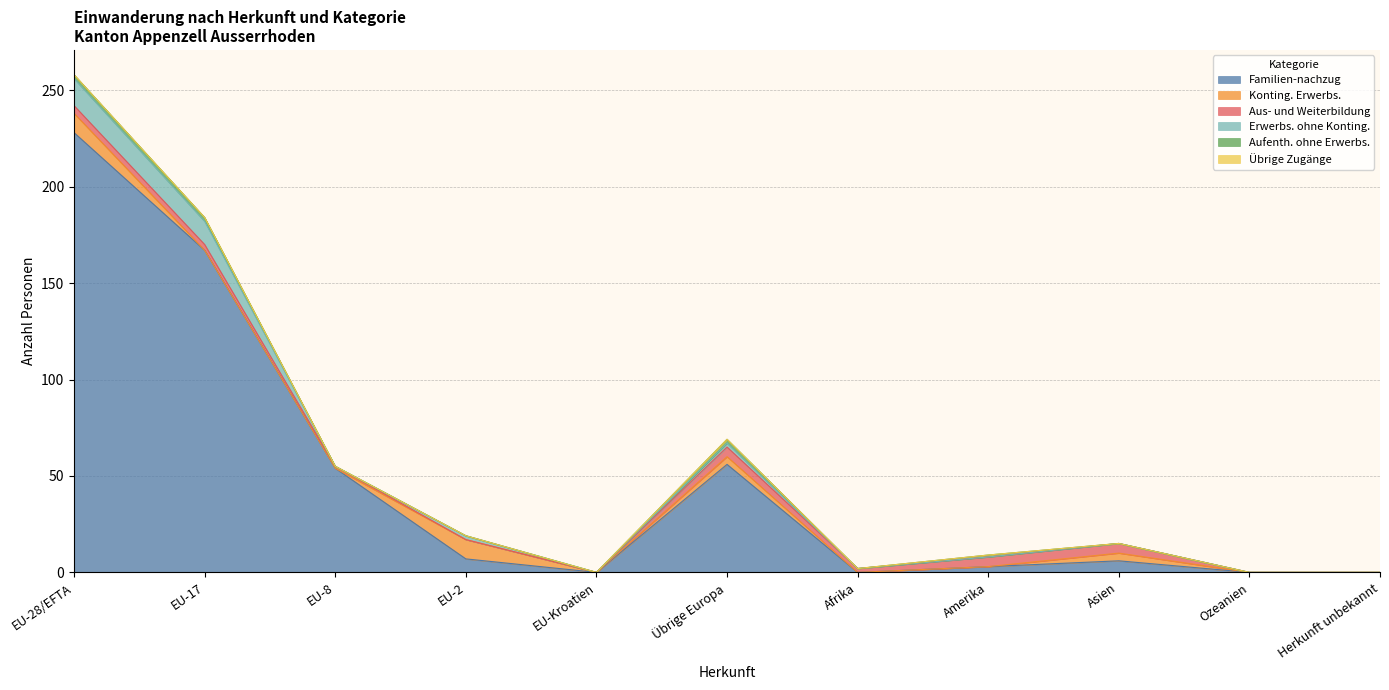

Which series changed the most between EU-8 and Asien?

Familien-nachzug